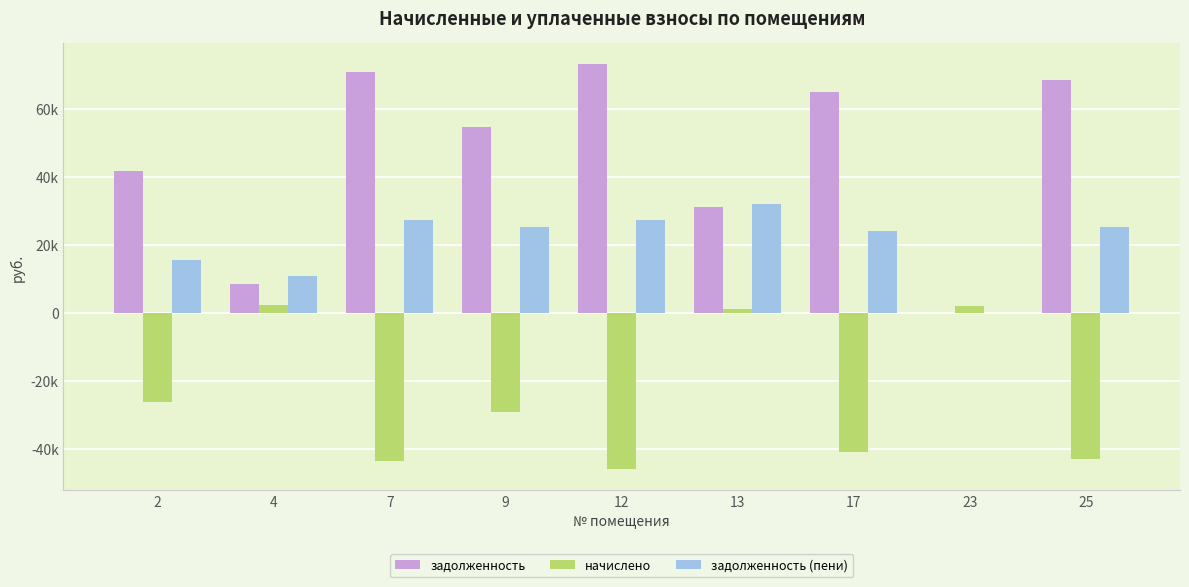

Rank the categories by задолженность value from highest to lowest.

12, 7, 25, 17, 9, 2, 13, 4, 23